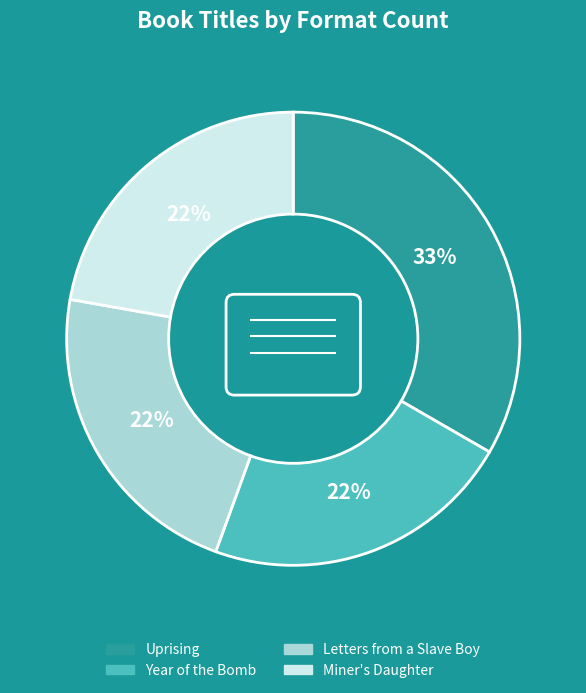

Is Letters from a Slave Boy the majority of the pie?

No